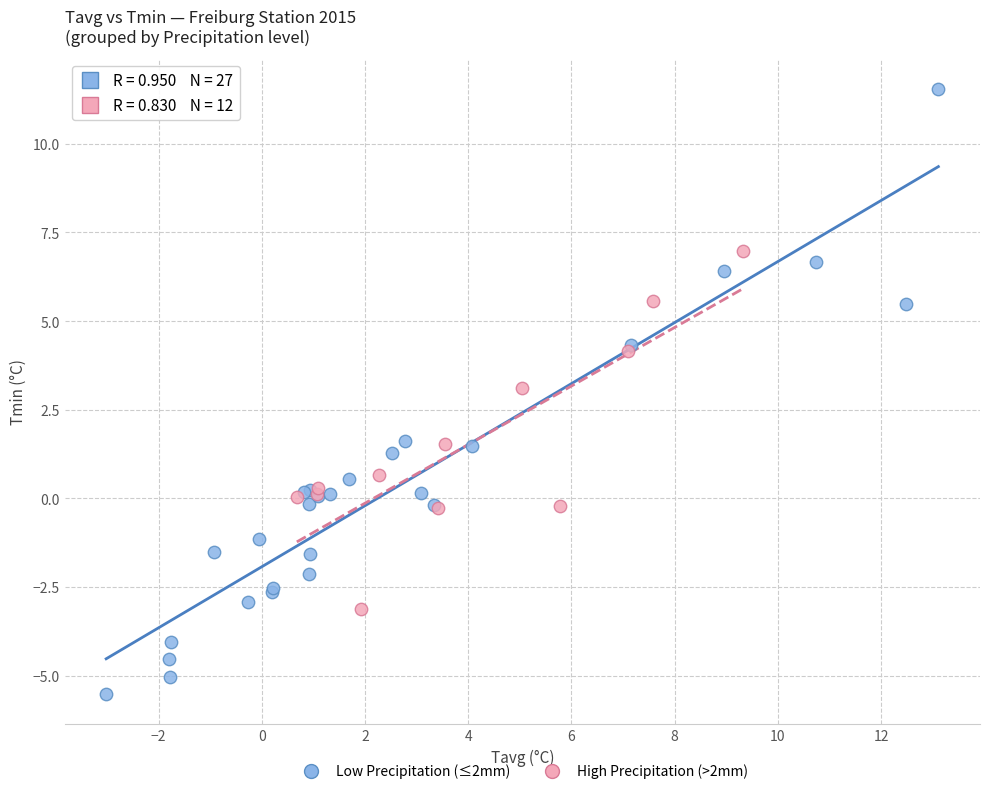

Which series has the largest Y range (max minus min)?

Low Precipitation (≤2mm)